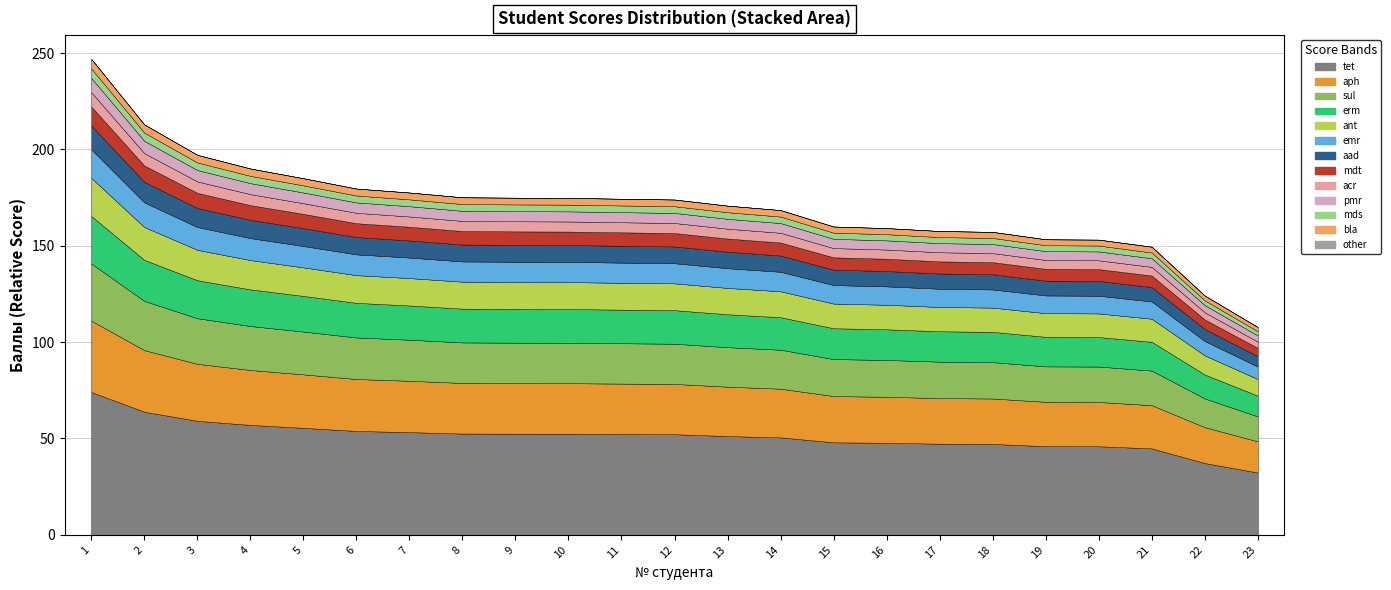

True or false: there are more than 0 points higher than both neighbors.

False